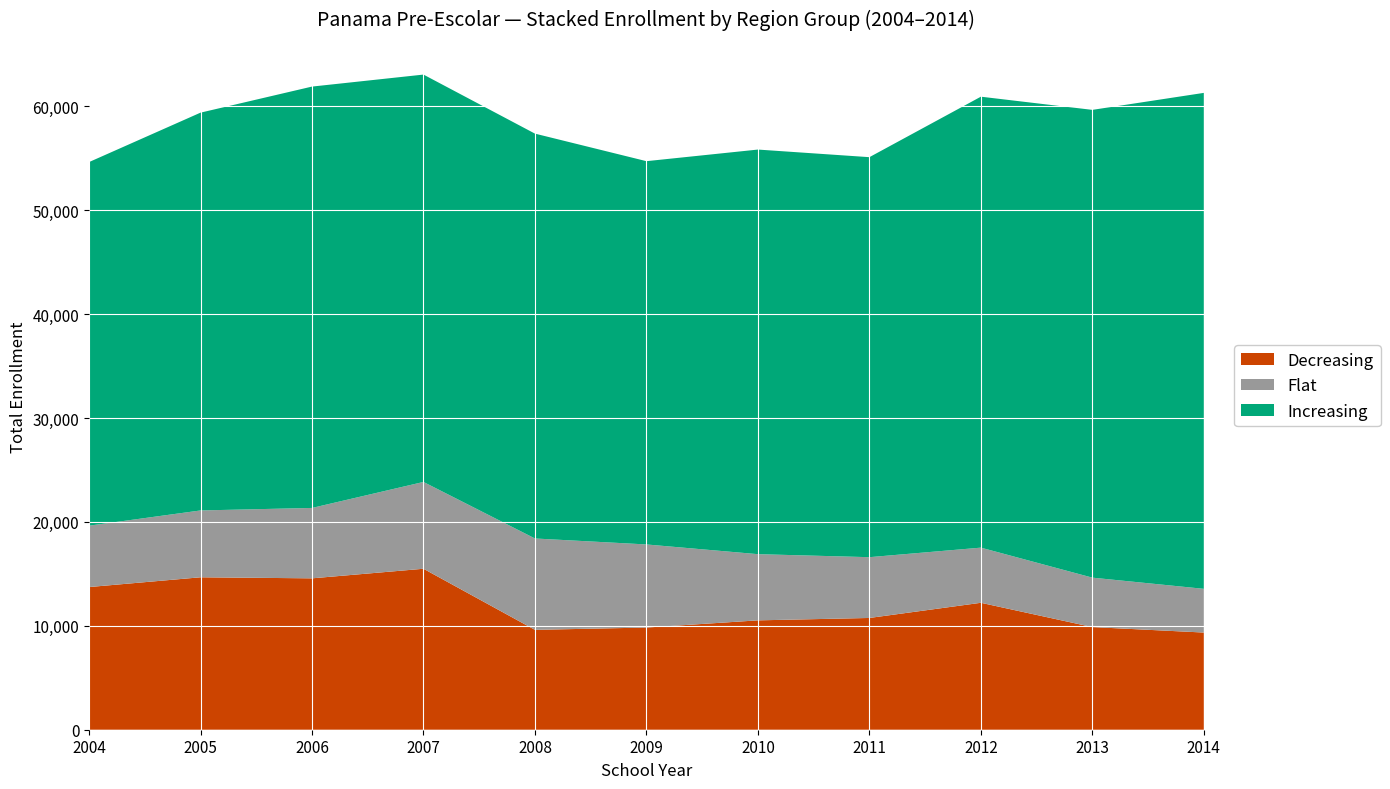

Reading right to left, list all the values displayed in this chart.

CHIRIQUÍ: 9352	9878	12216	10756	10525	9833	9612	15491	14569	14670	13730
COLÓN: 4207	4757	5307	5849	6370	7997	8792	8354	6775	6432	5906
PANAMÁ: 47729	45018	43399	38496	38938	36886	38963	39204	40550	38283	34992